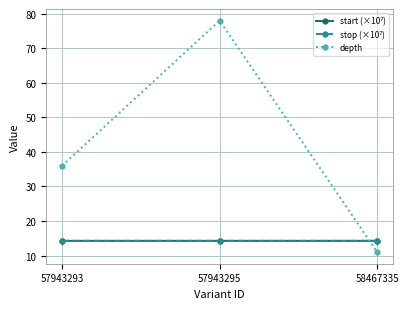

What is the value of the depth point at the 1st from the left?

36.0